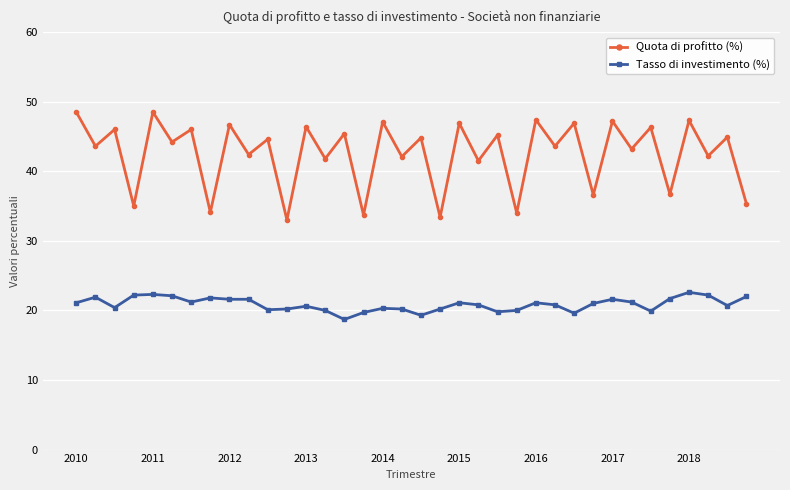

Which series has the largest range (max minus min)?

Quota di profitto (%)